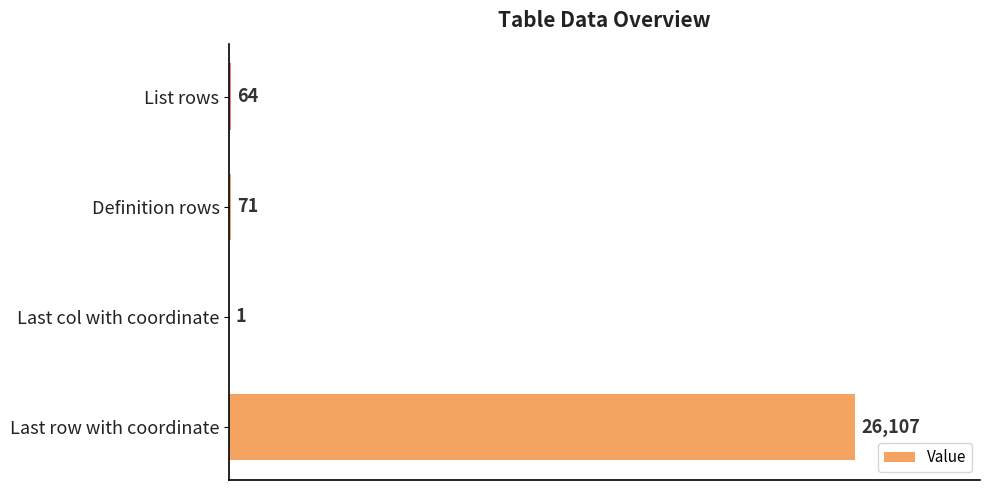

What is the average value?

6561